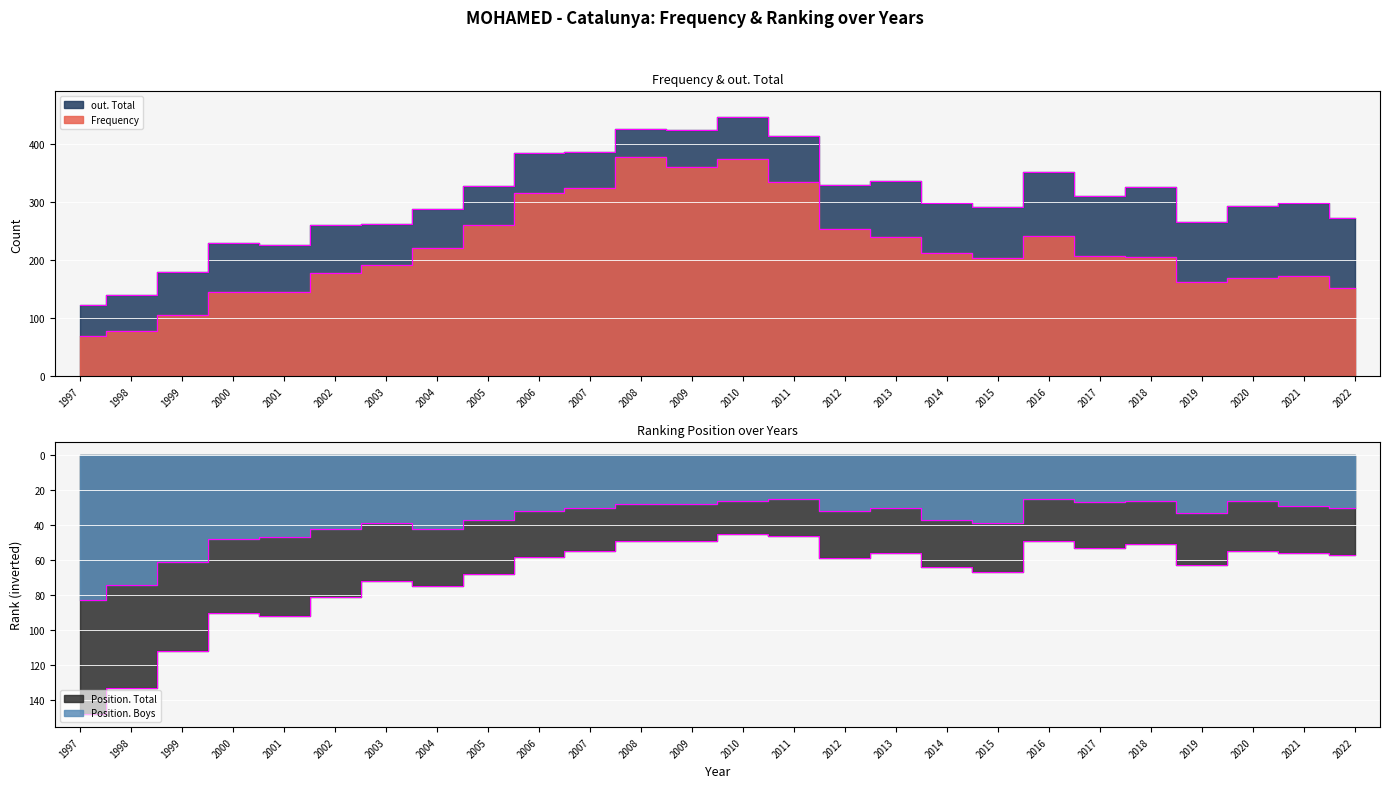

How many data points in Position. Boys are less than 32?

12